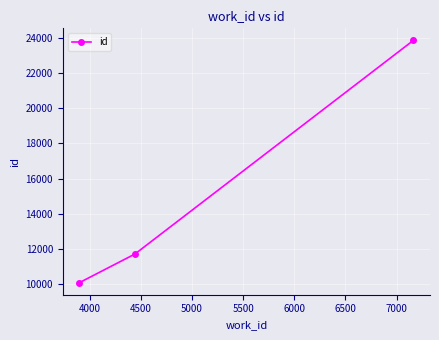

Reading left to right, transcribe all the data shown in this chart.

10082	11708	23863